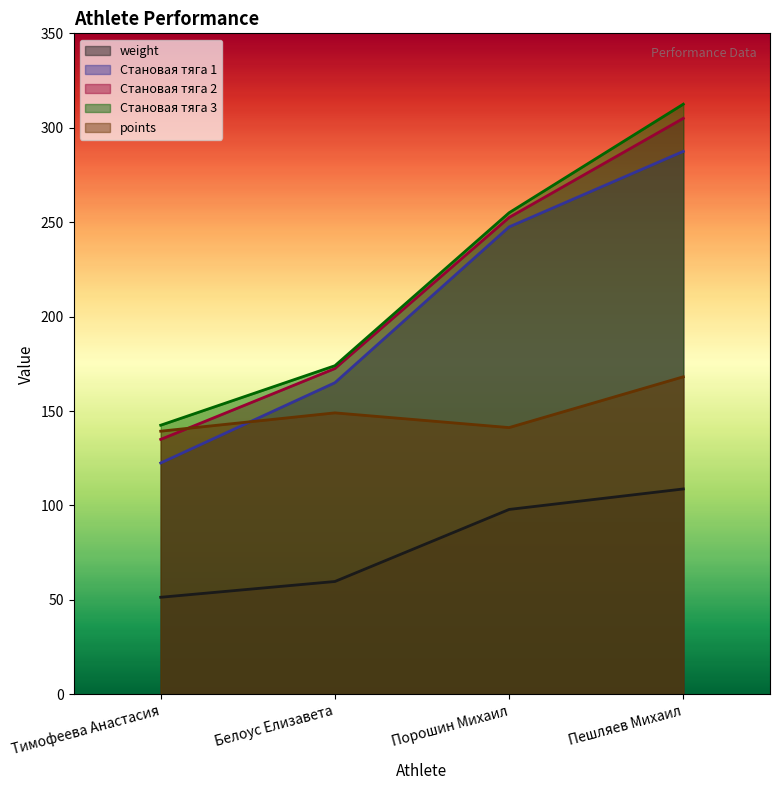

Where does the weight series first go above 97?

Порошин Михаил